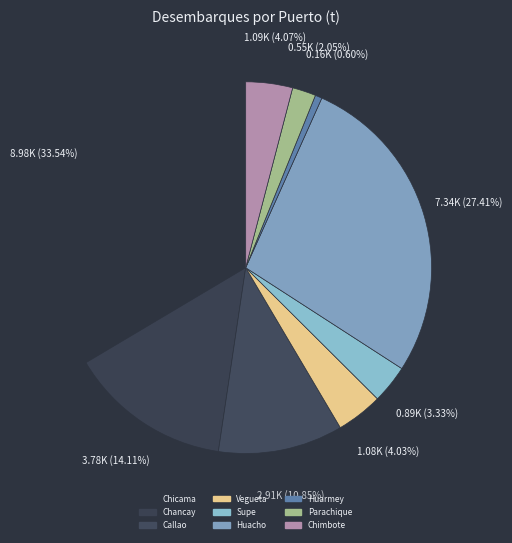

How many segments does this pie chart have?

9